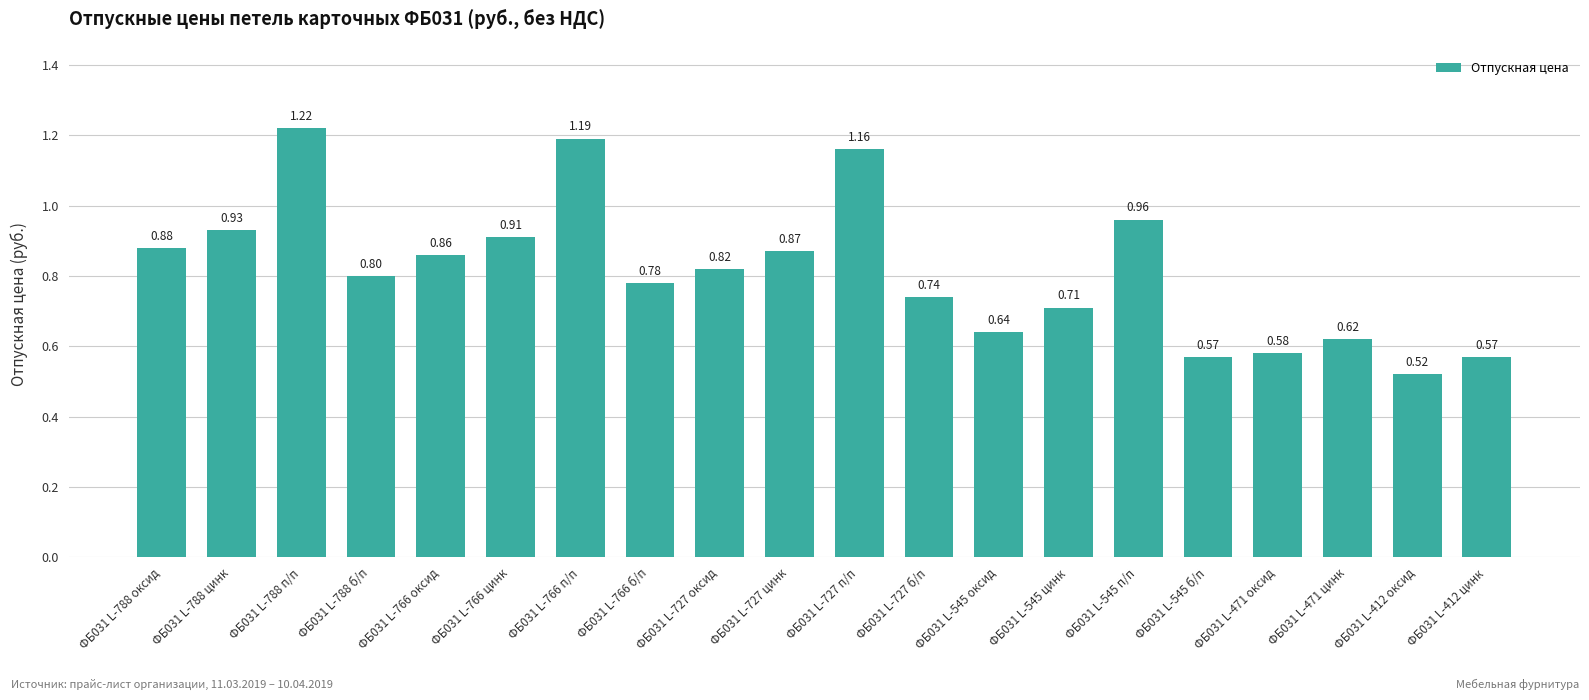

What position from the left is ФБ031 L-766 оксид?

5